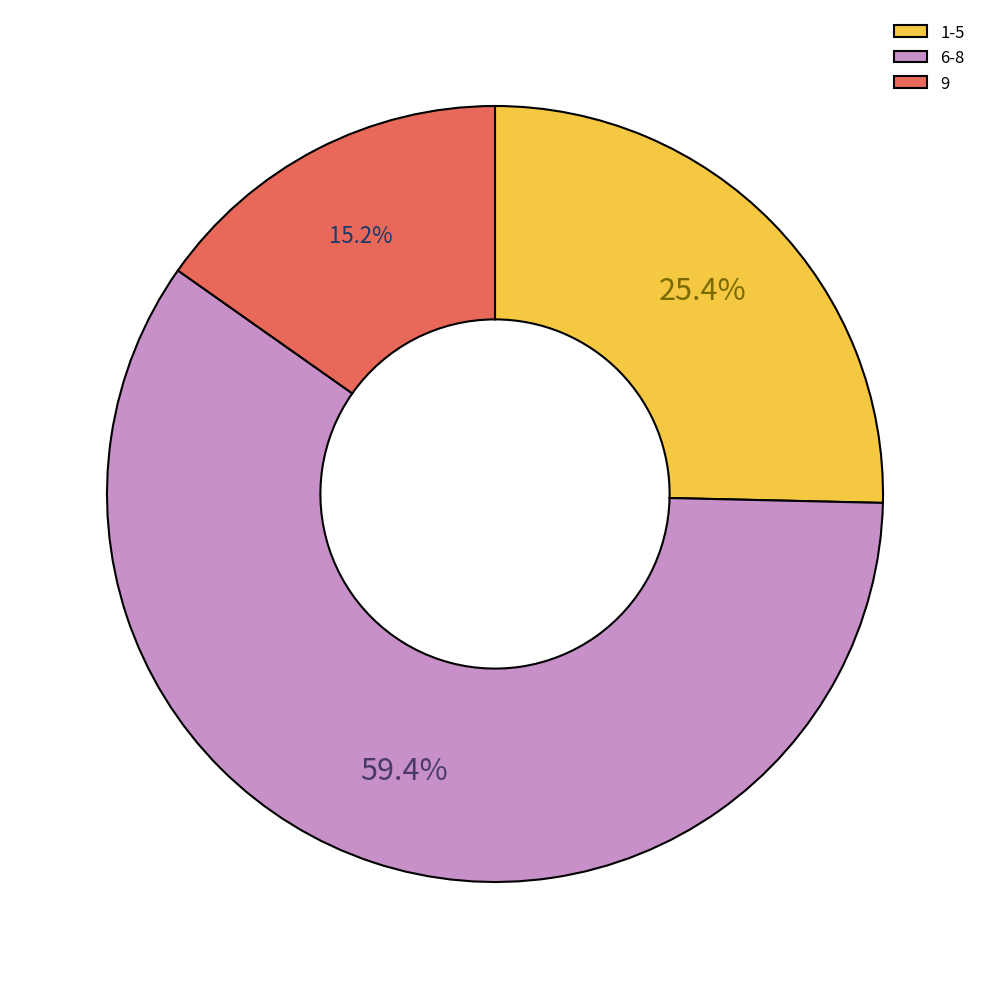

Approximately how many times larger is the value at 1-5 compared to 9?

1.7